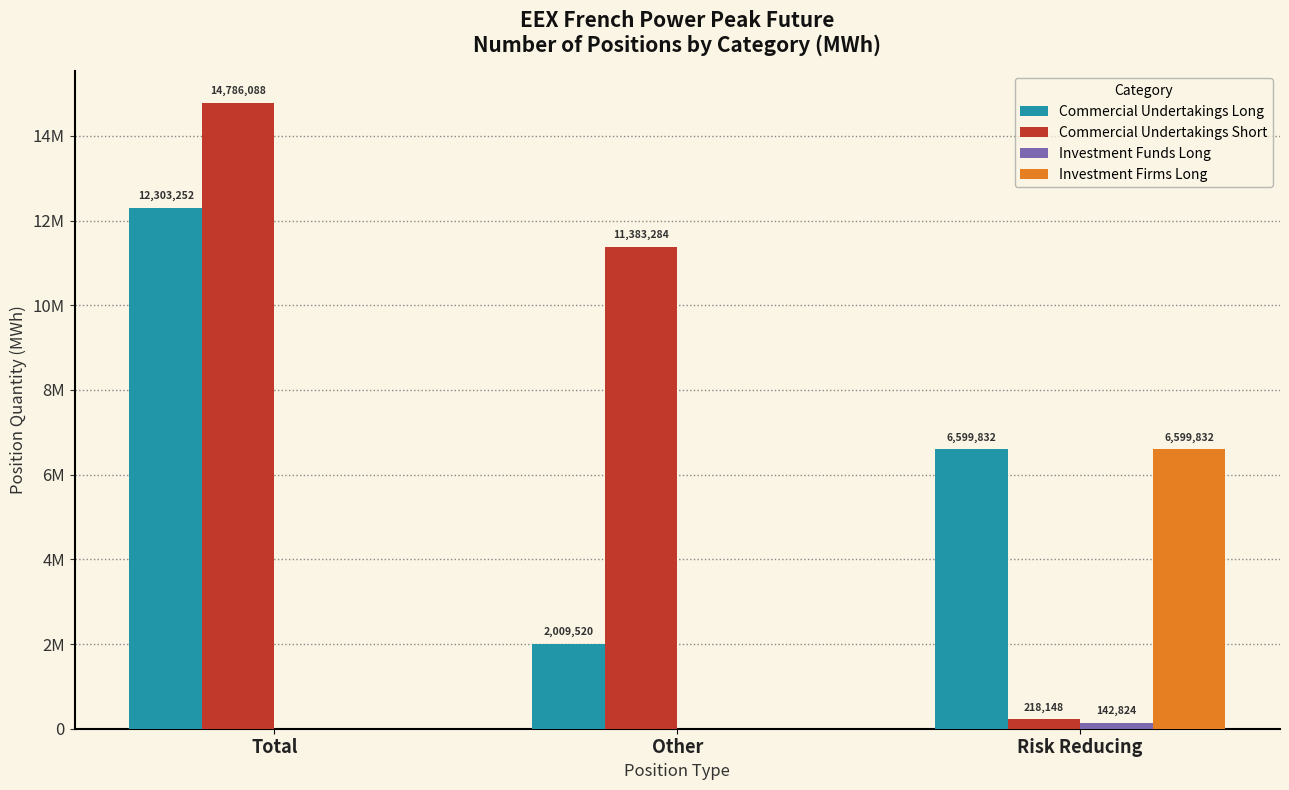

What is the approximate value of Commercial Undertakings Short at Risk Reducing?

218148